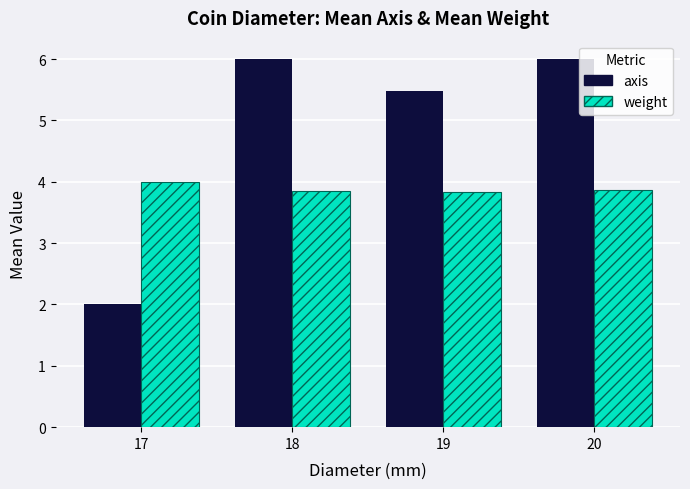

How many bars are there in total?

8